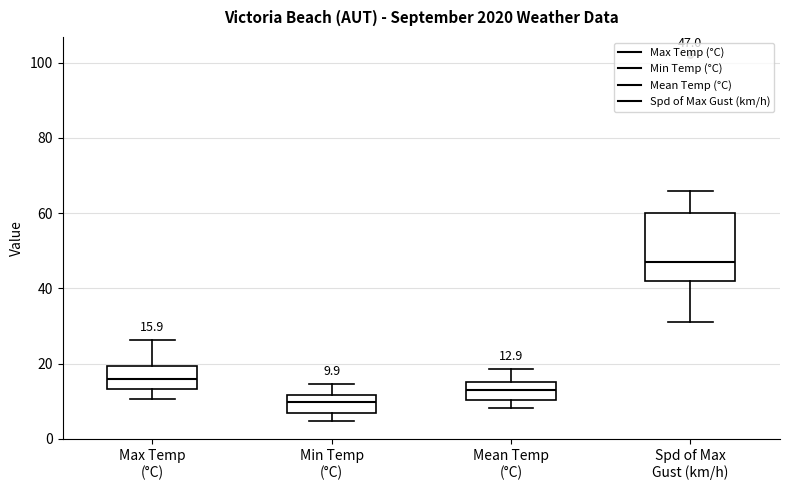

Which box's median line is the highest?

Spd of Max Gust (km/h)